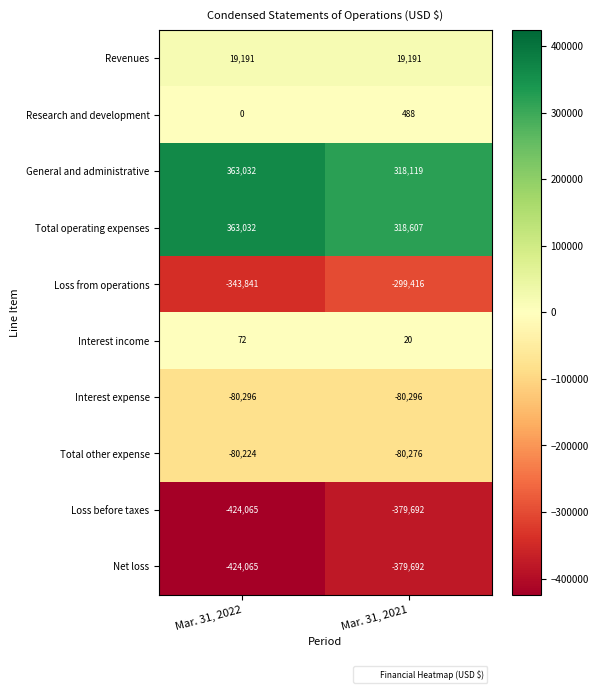

The Loss before taxes series shows -379692 at Mar. 31, 2021. True or false?

True